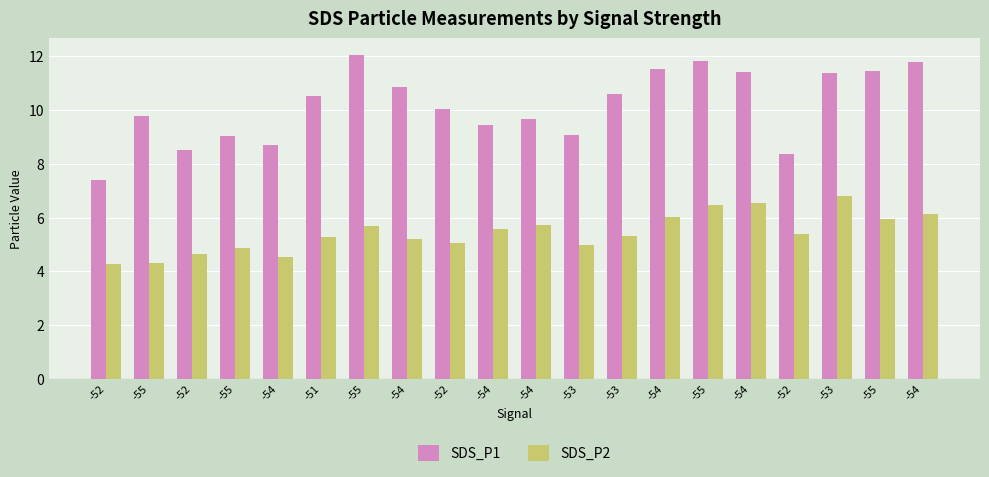

Does the chart contain any negative values?

No